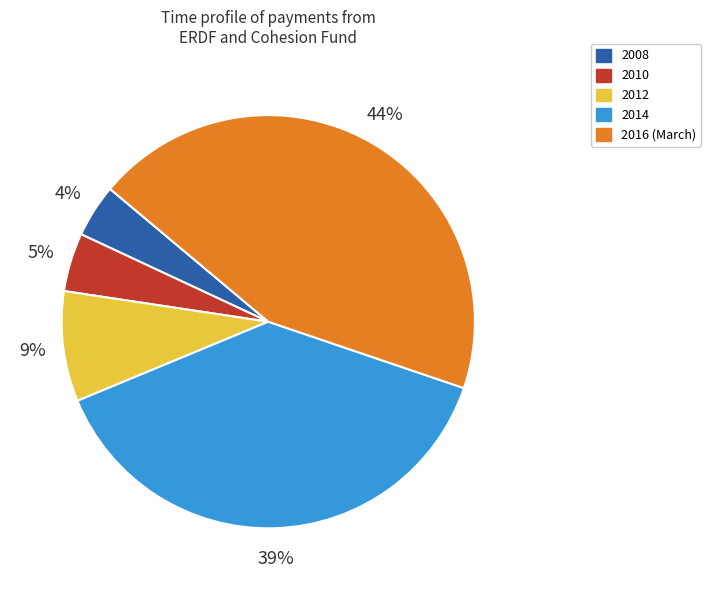

To the nearest percent, what is the average slice percentage?

20%